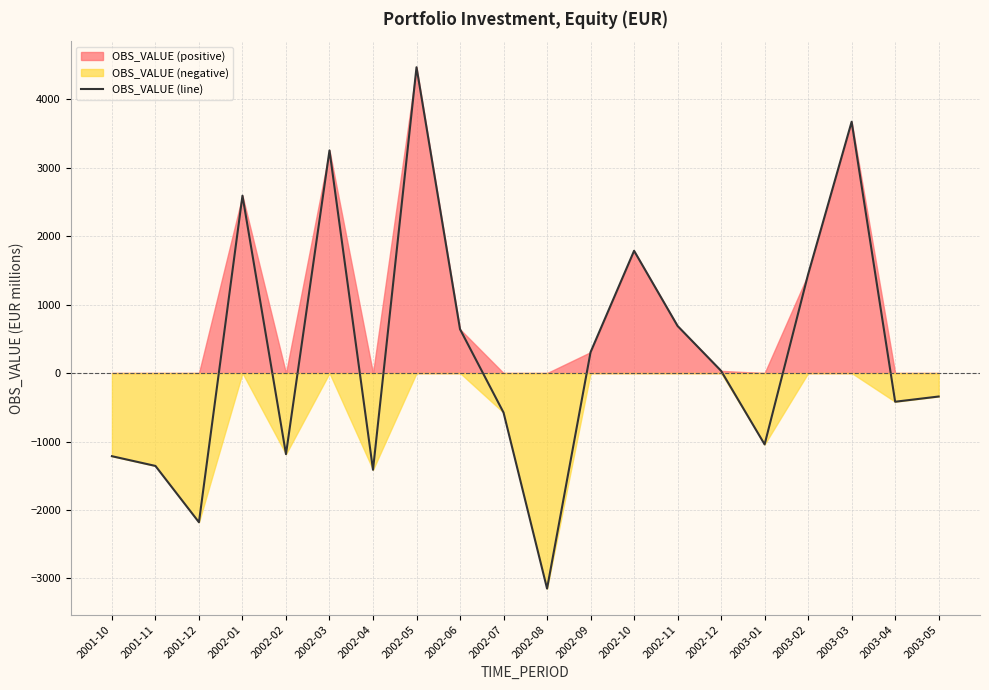

Where is the data nearest to the value 659?

2002-06